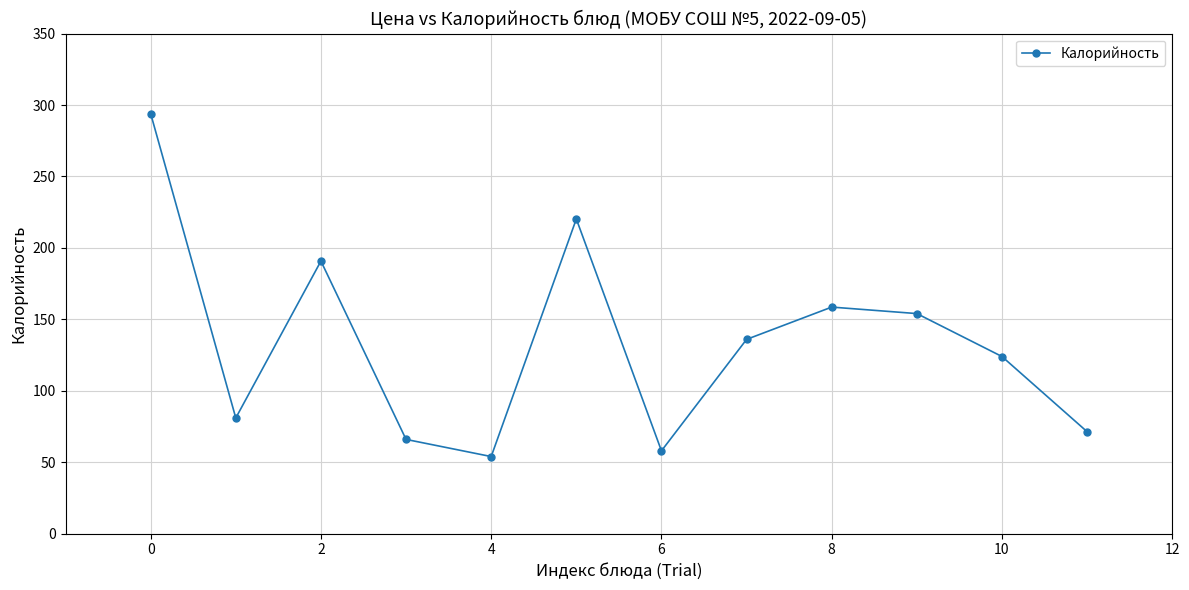

What is the value of the 1st point from the left?

294.0